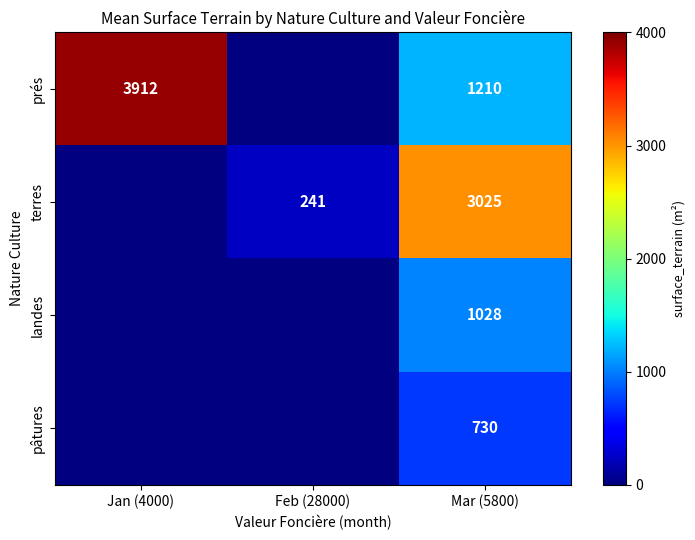

Rank the series at Mar (5800) from lowest to highest value.

pâtures, landes, prés, terres